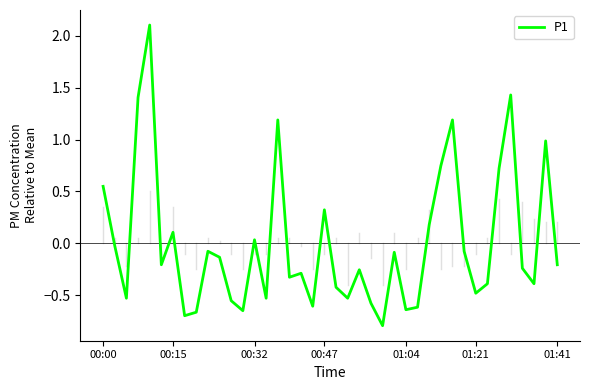

What is the maximum value shown in the chart?

2.1